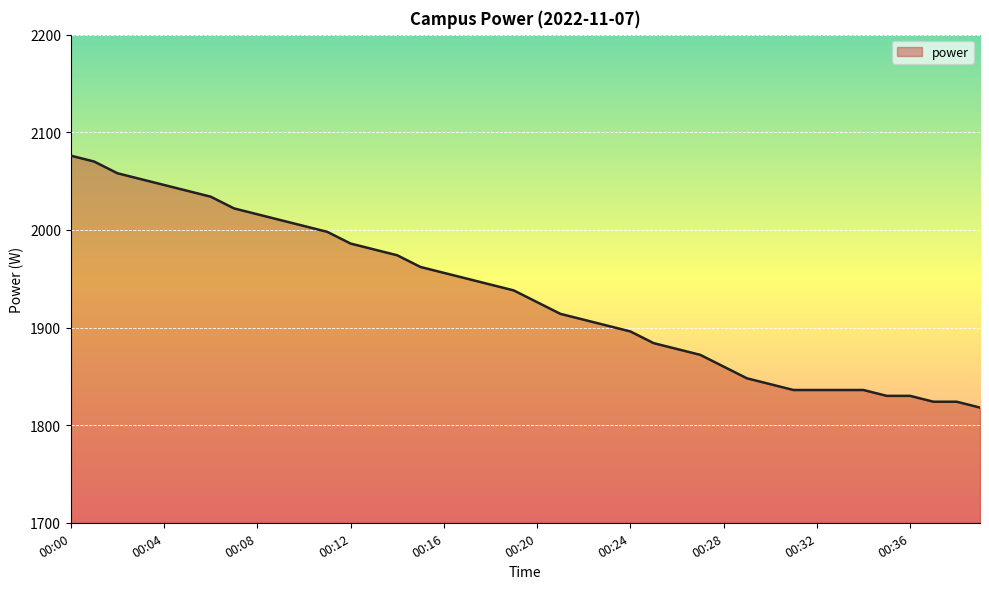

Count the number of categories in the chart.

40